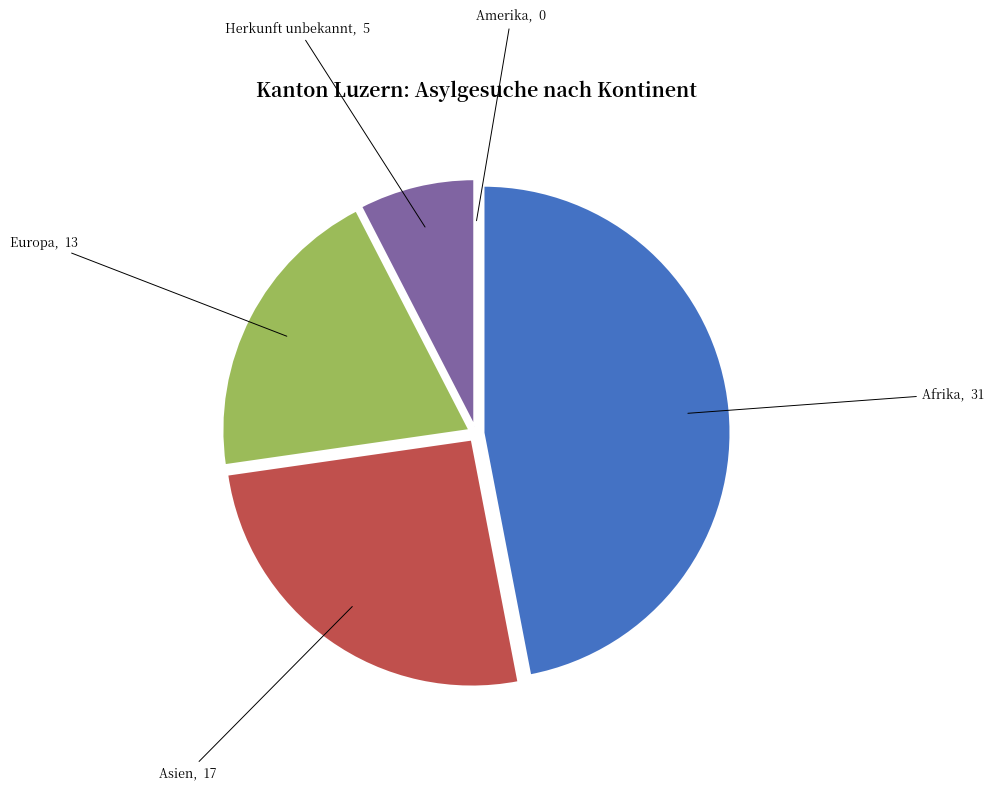

Count the number of slices in the pie.

5